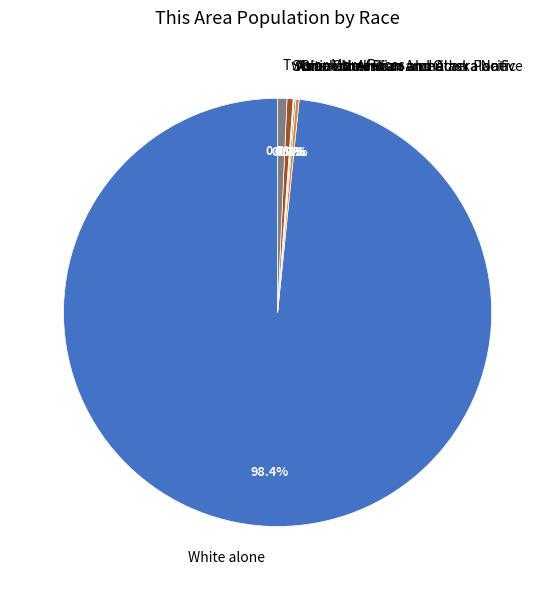

What portion of the pie excludes Two or More Races?

99.3%